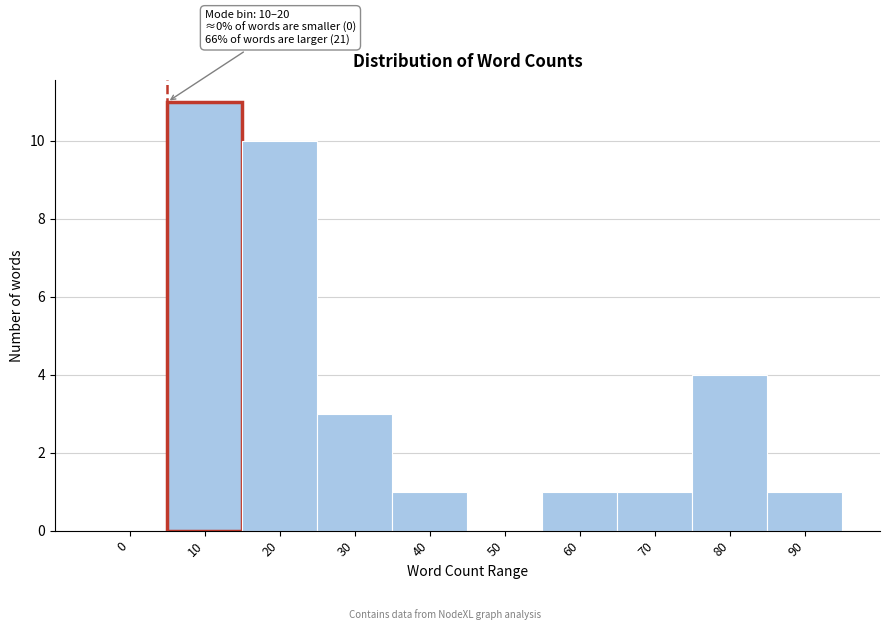

Reading left to right, extract all data points from this chart.

0=0	10=11	20=10	30=3	40=1	50=0	60=1	70=1	80=4	90=1